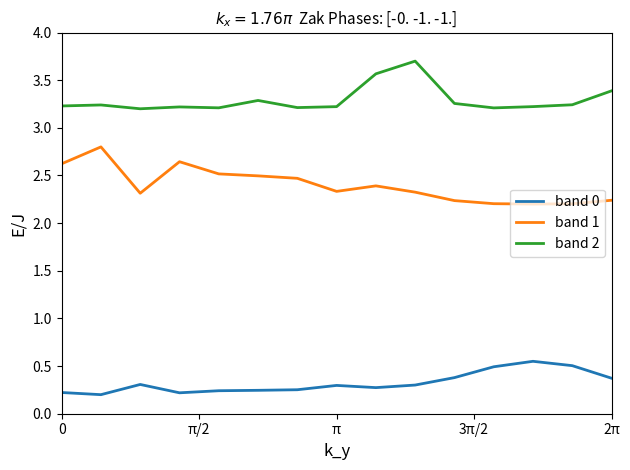

What is the maximum value for band 1?

2.8